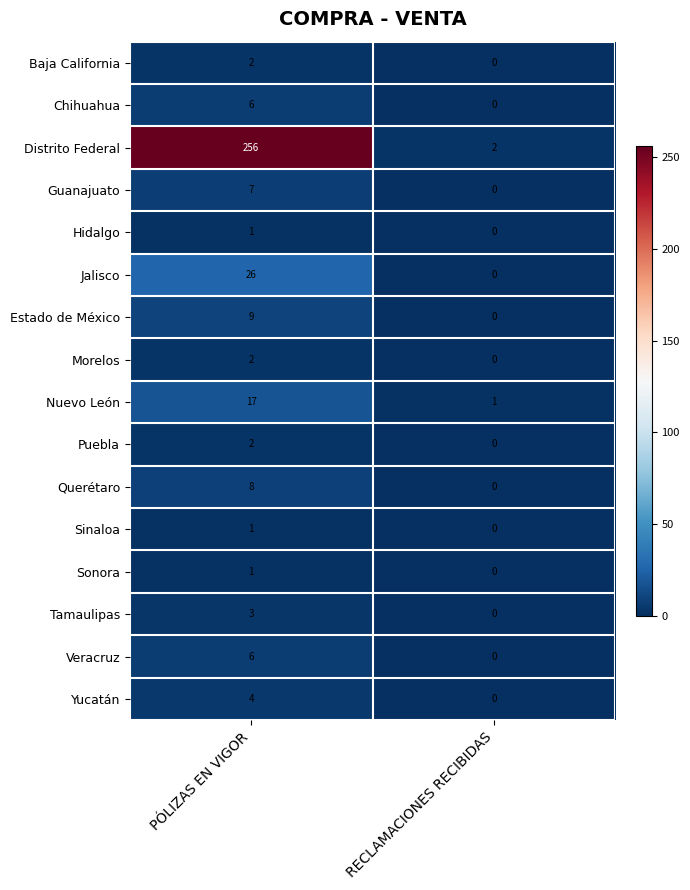

What is the sum of the Yucatán values at RECLAMACIONES RECIBIDAS and PÓLIZAS EN VIGOR?

4